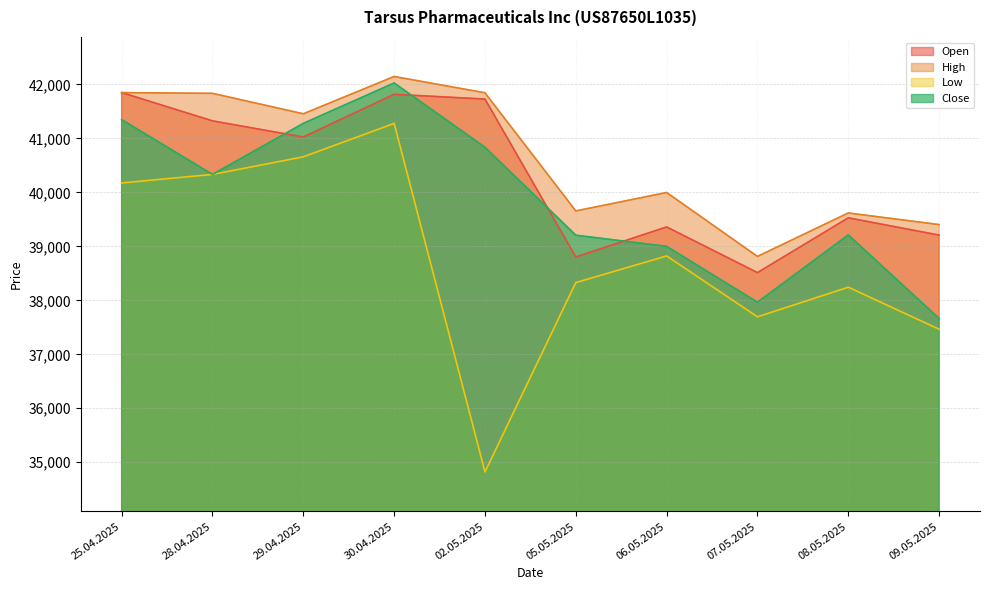

Where is the first local maximum for High?

30.04.2025